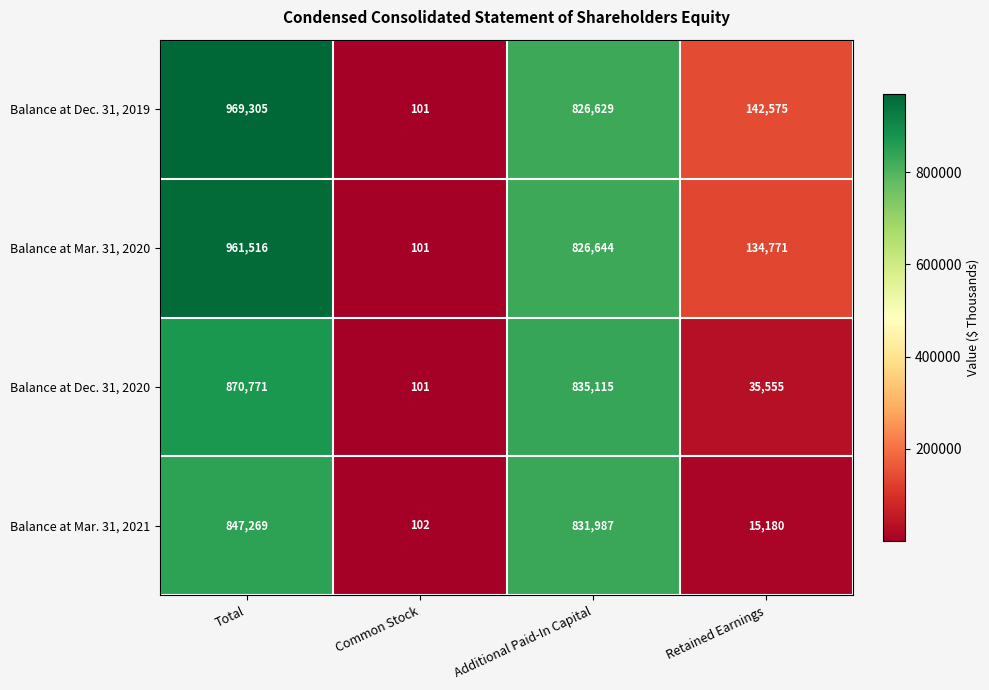

What is the average value of the Balance at Mar. 31, 2020 series?

480758